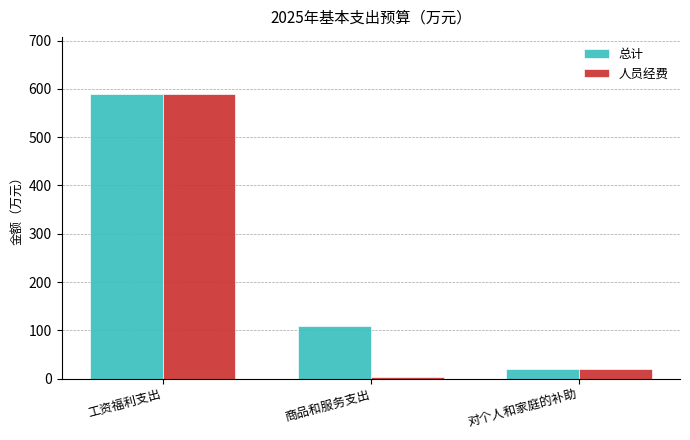

Between 商品和服务支出 and 对个人和家庭的补助, which series saw the biggest shift?

总计